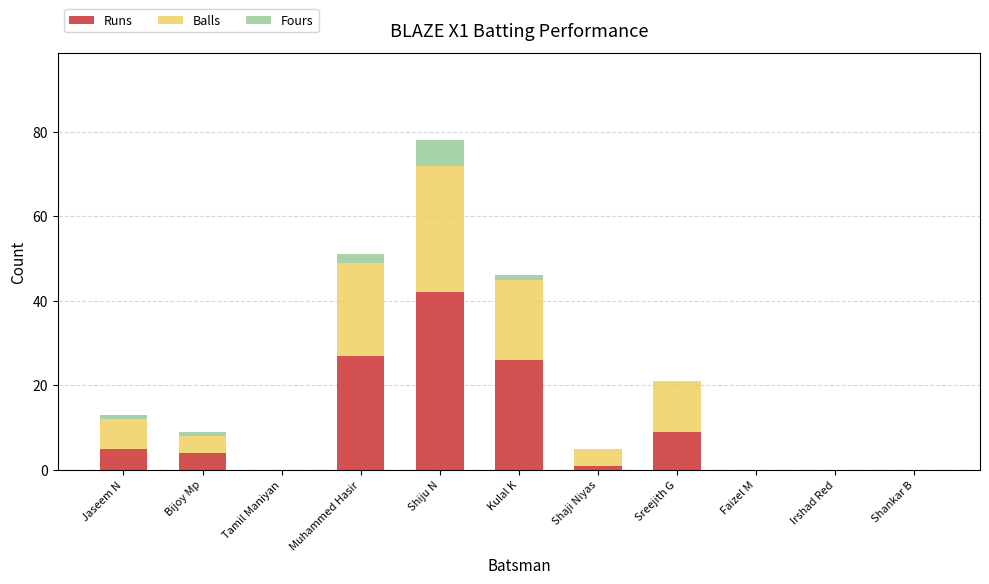

What is the sum of all Runs values?

114